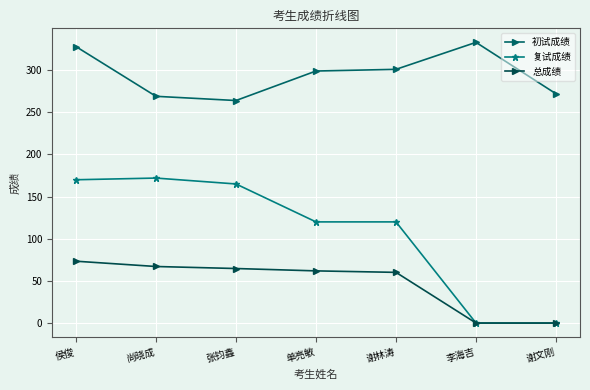

True or false: 复试成绩 and 总成绩 intersect in this chart.

False